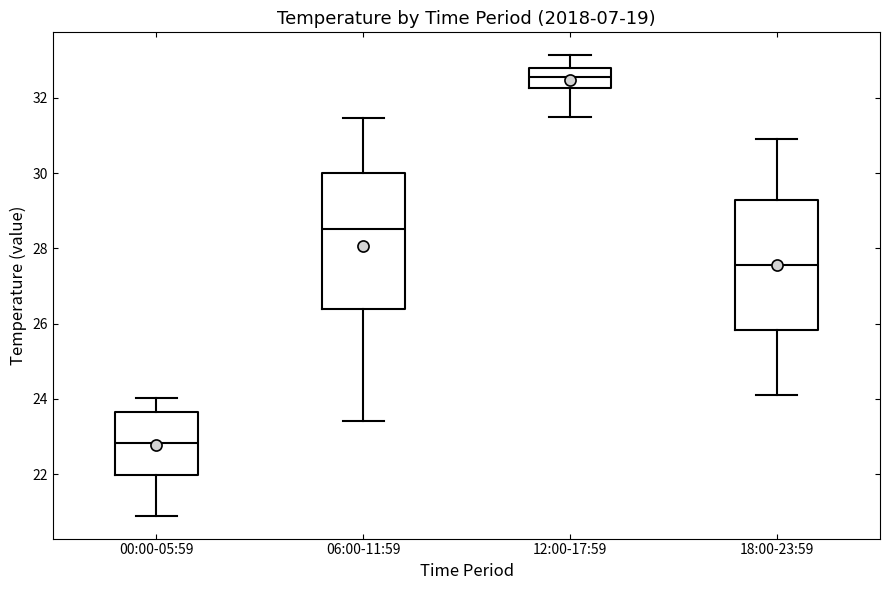

Where does the lower whisker of the box for 18:00-23:59 end on the y-axis? The values are not printed on the chart, so give them approximately, as read against the axis.

24.2